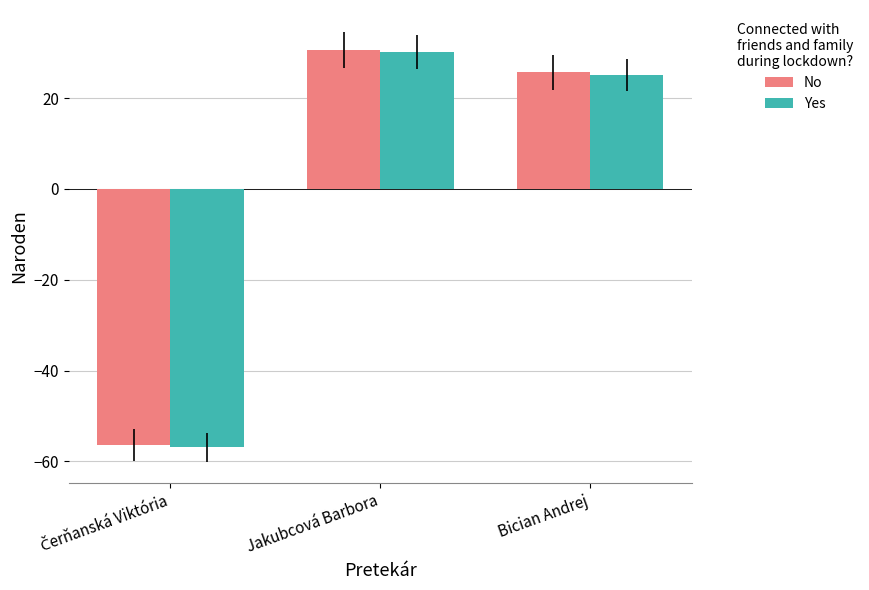

How many values in No are below zero?

1